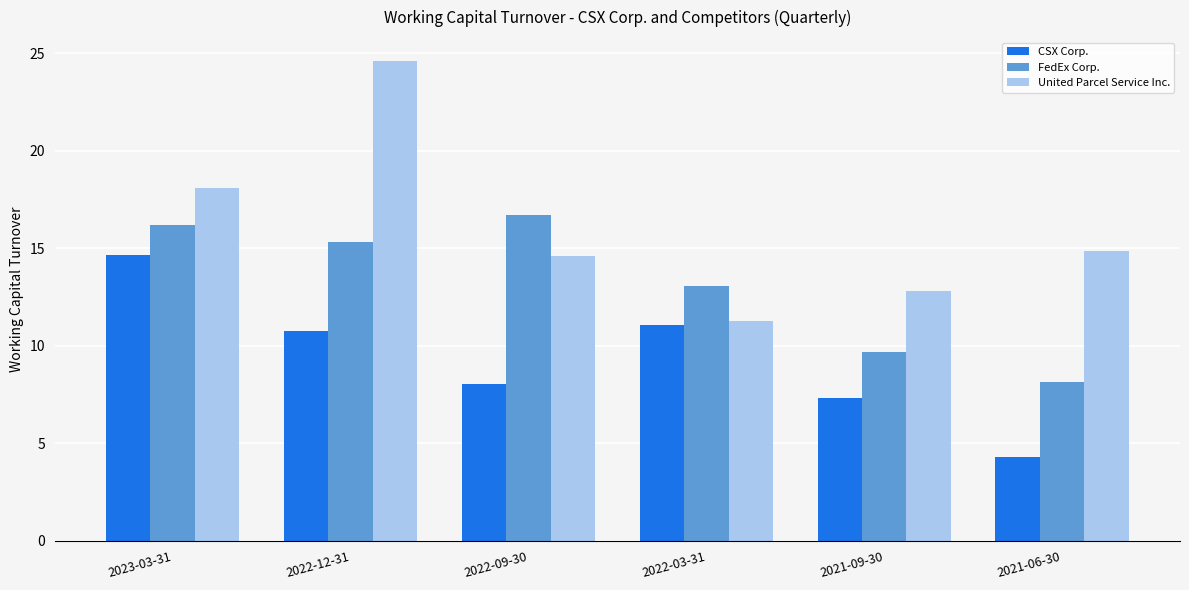

Which label corresponds to the largest value in the chart?

2022-12-31